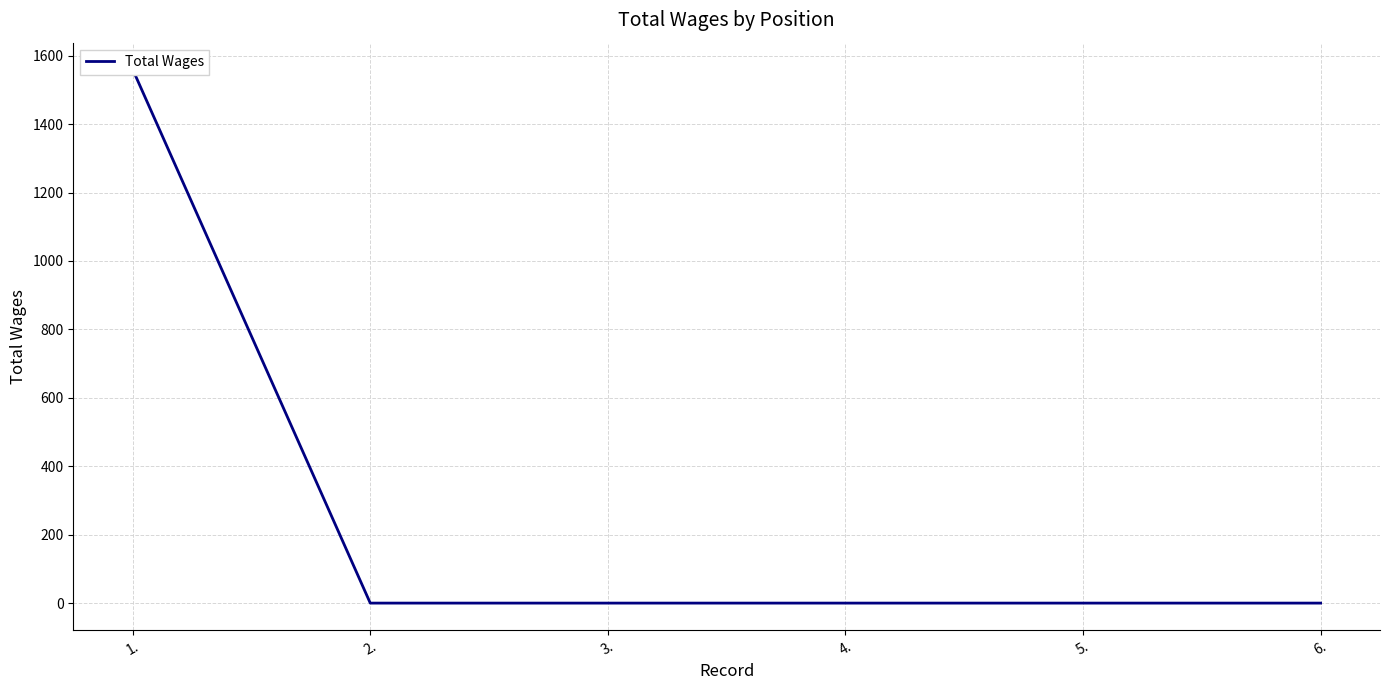

Between 3. and 4., which is larger?

3.